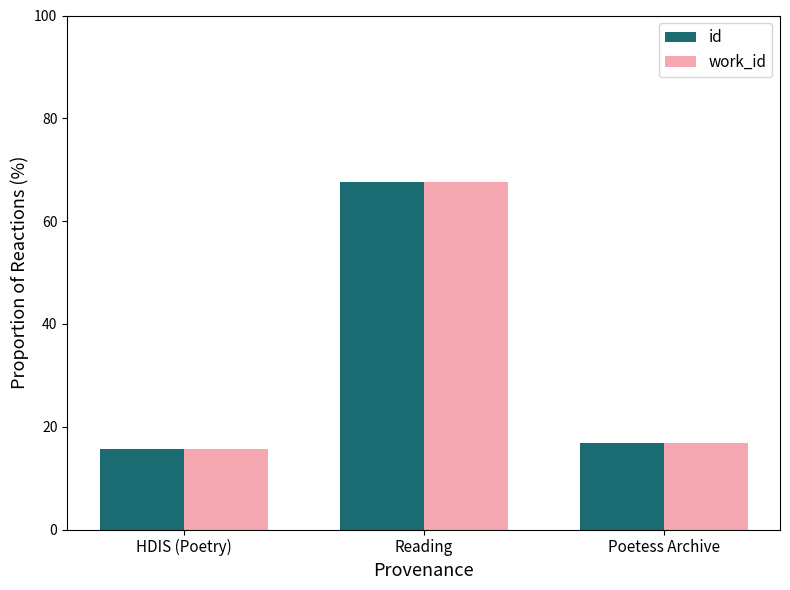

What position from the right is HDIS (Poetry)?

3